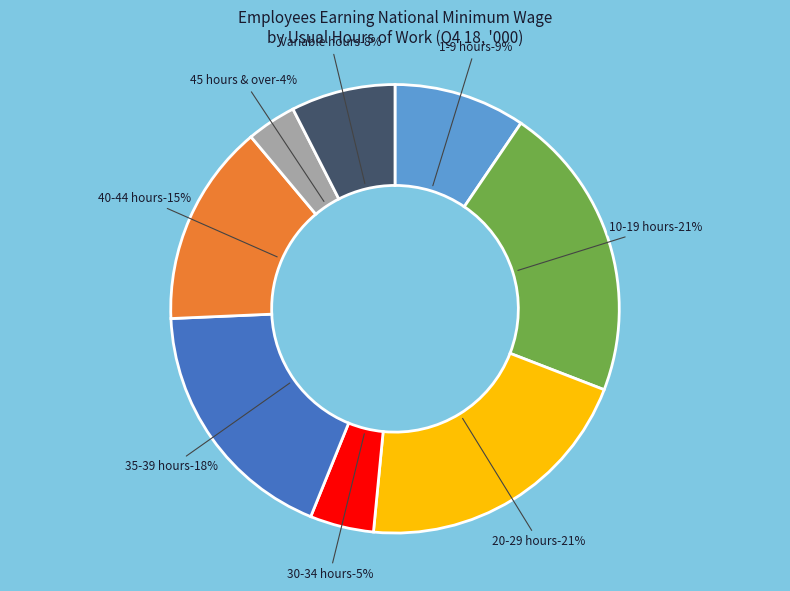

Which slice is the largest?

10-19 hours